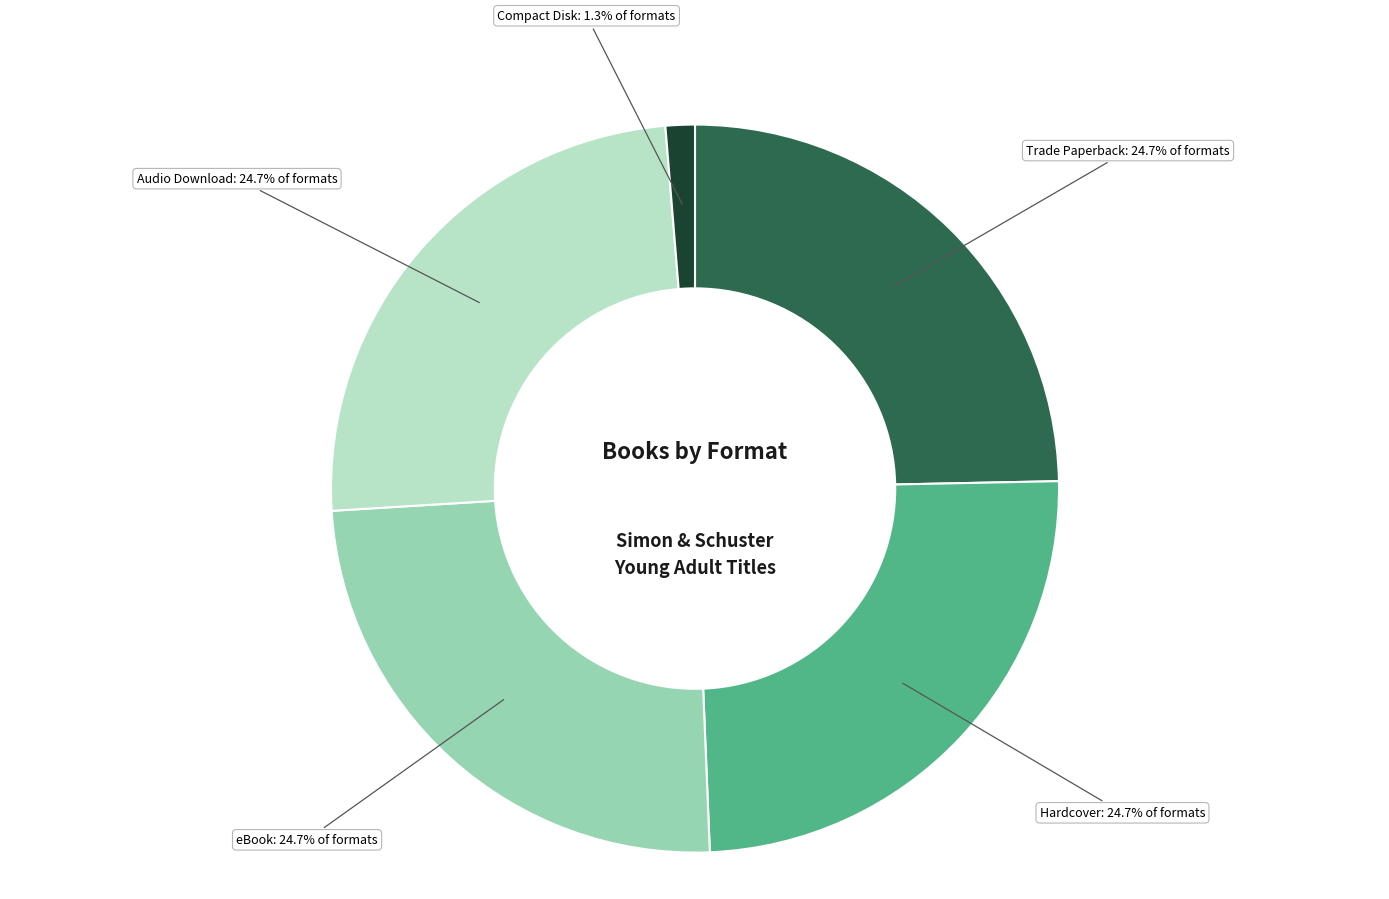

Does any single category account for the majority?

No